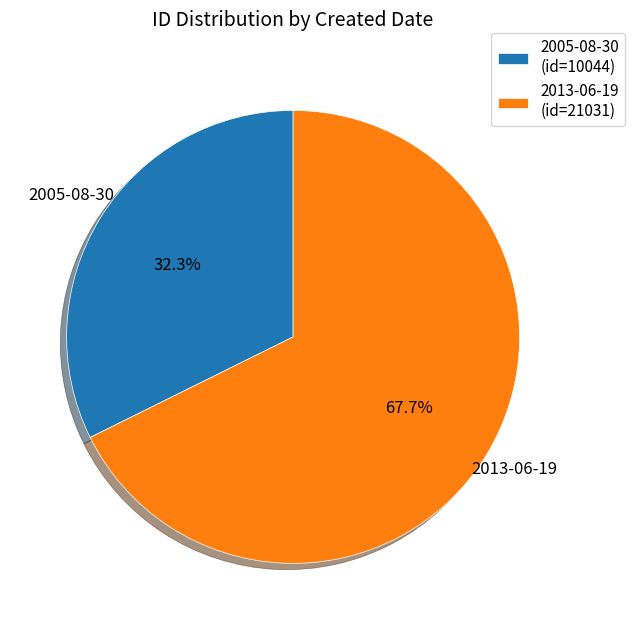

To the nearest percent, what percentage of the pie is 2013-06-19?

68%